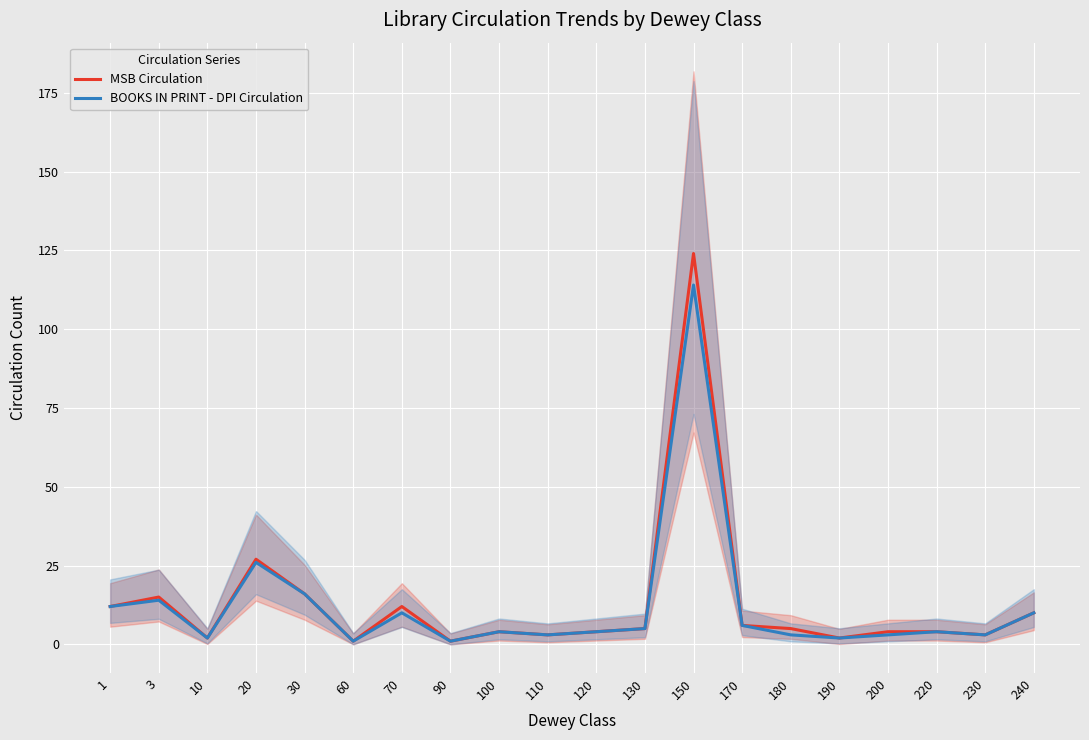

Is it true that BOOKS IN PRINT - DPI Circulation equals 2 at 90?

False